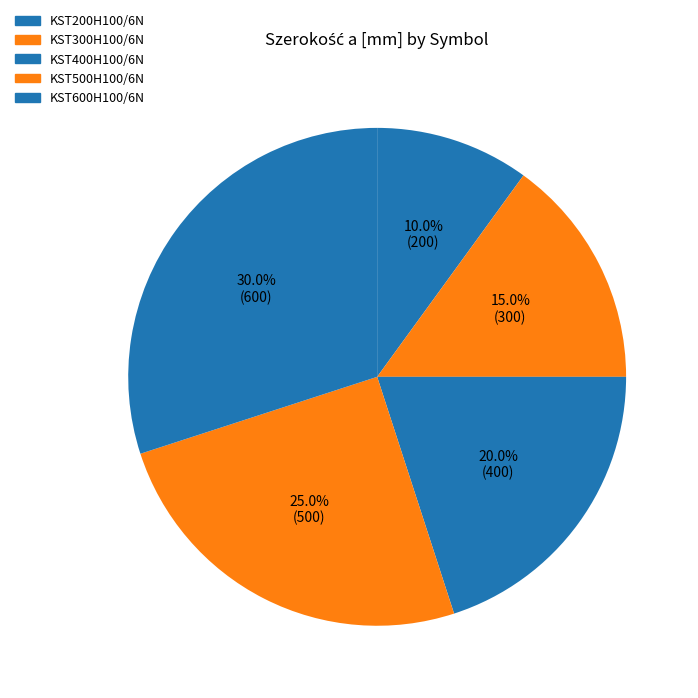

What is the largest slice in the pie chart?

KST600H100/6N